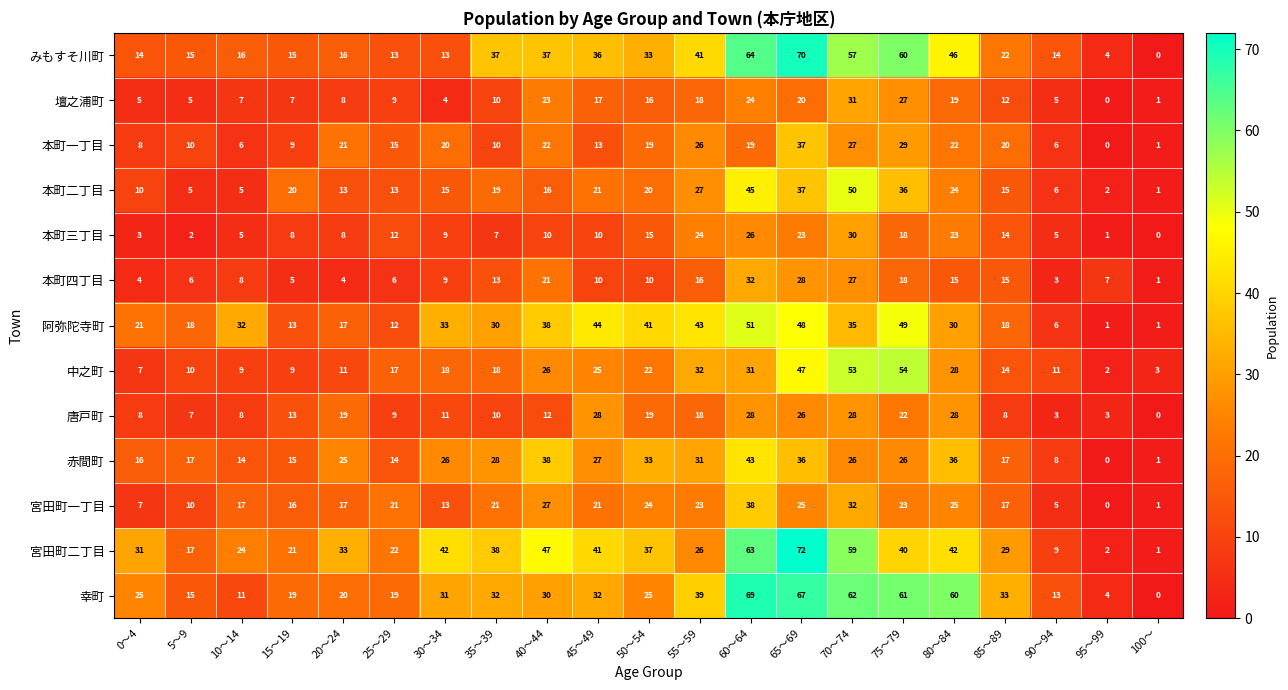

Which label corresponds to the largest value in the chart?

65～69